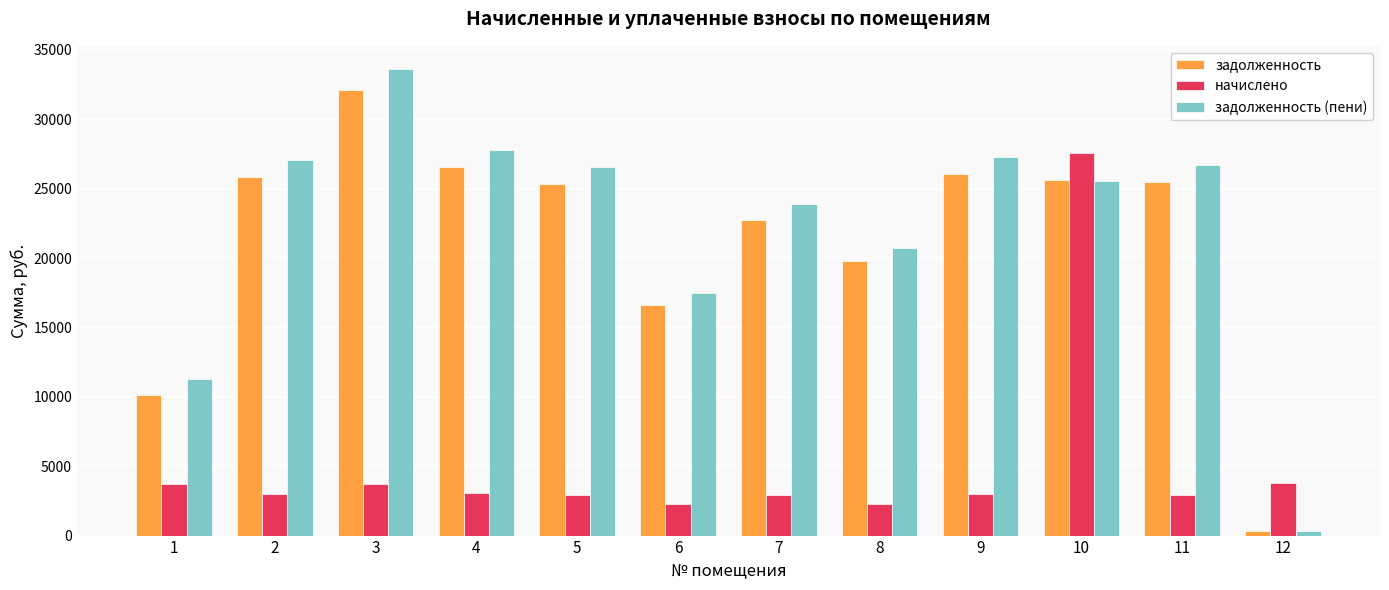

At which label does задолженность (пени) first exceed 26546?

2